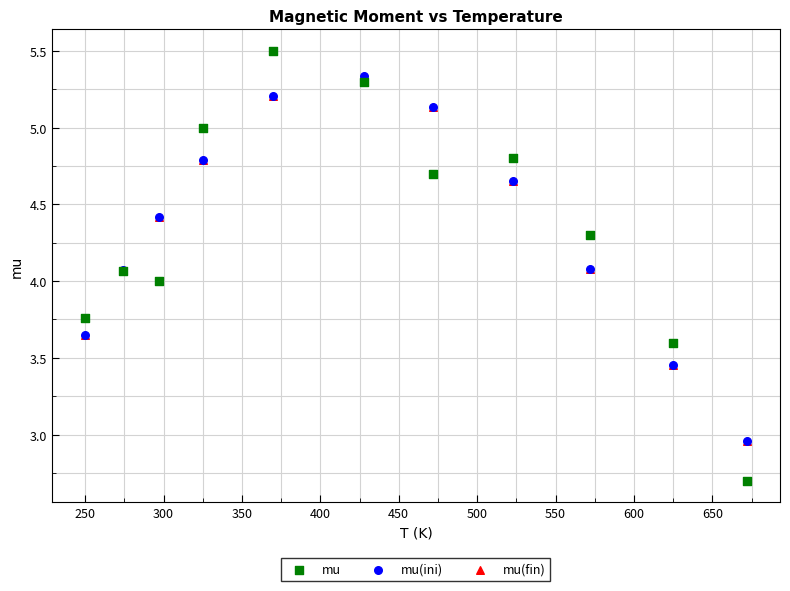

What are all the series names shown in the legend?

mu, mu(ini), mu(fin)